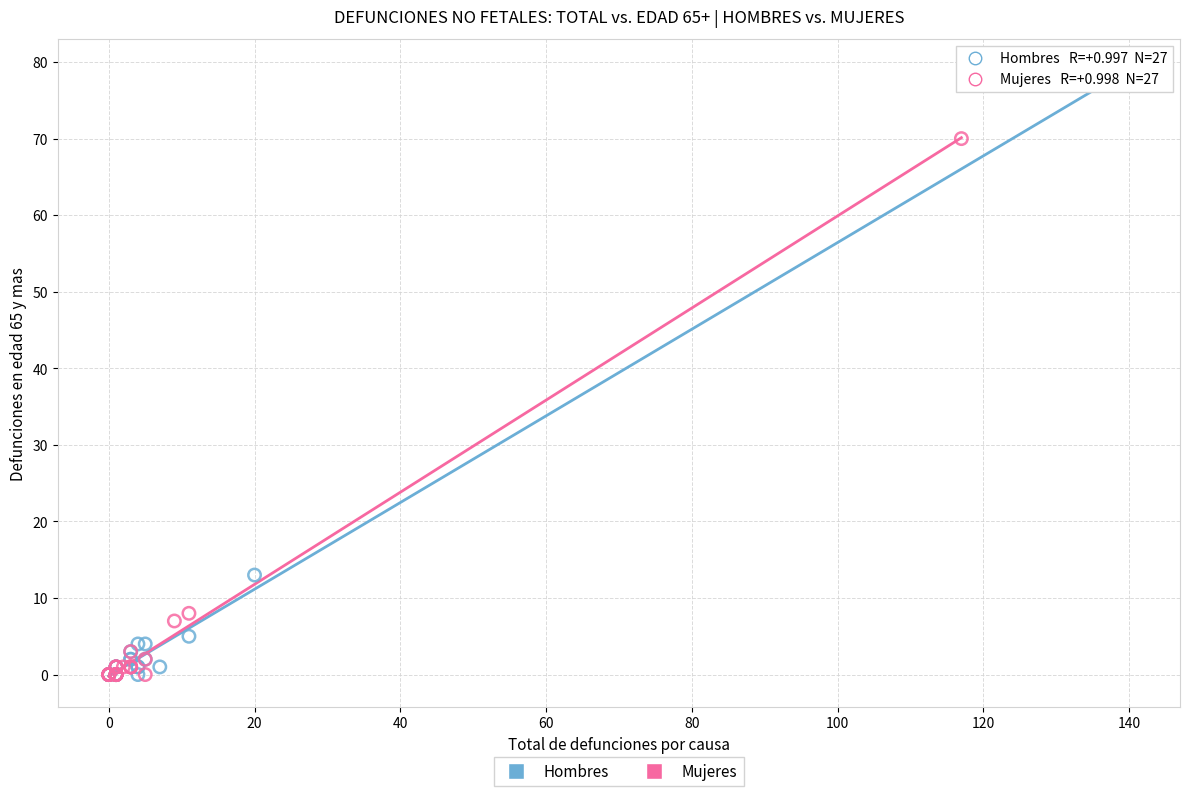

Which series contains the highest Y value?

Hombres